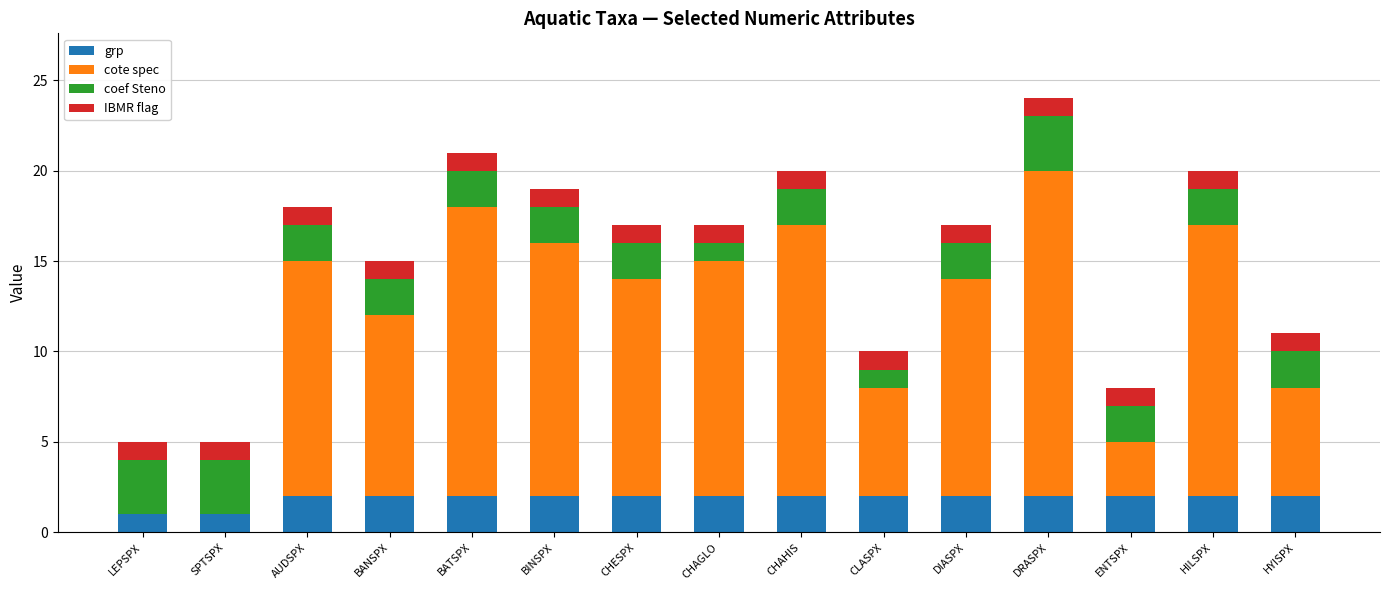

Is it true that grp equals 2 at DRASPX?

True